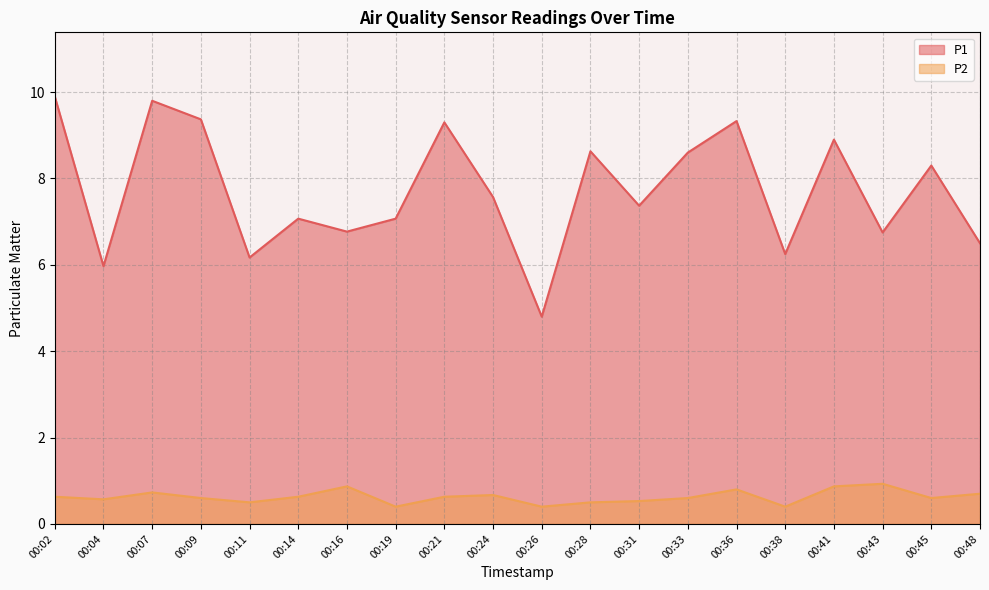

Read the P2 value at 00:26.

0.4